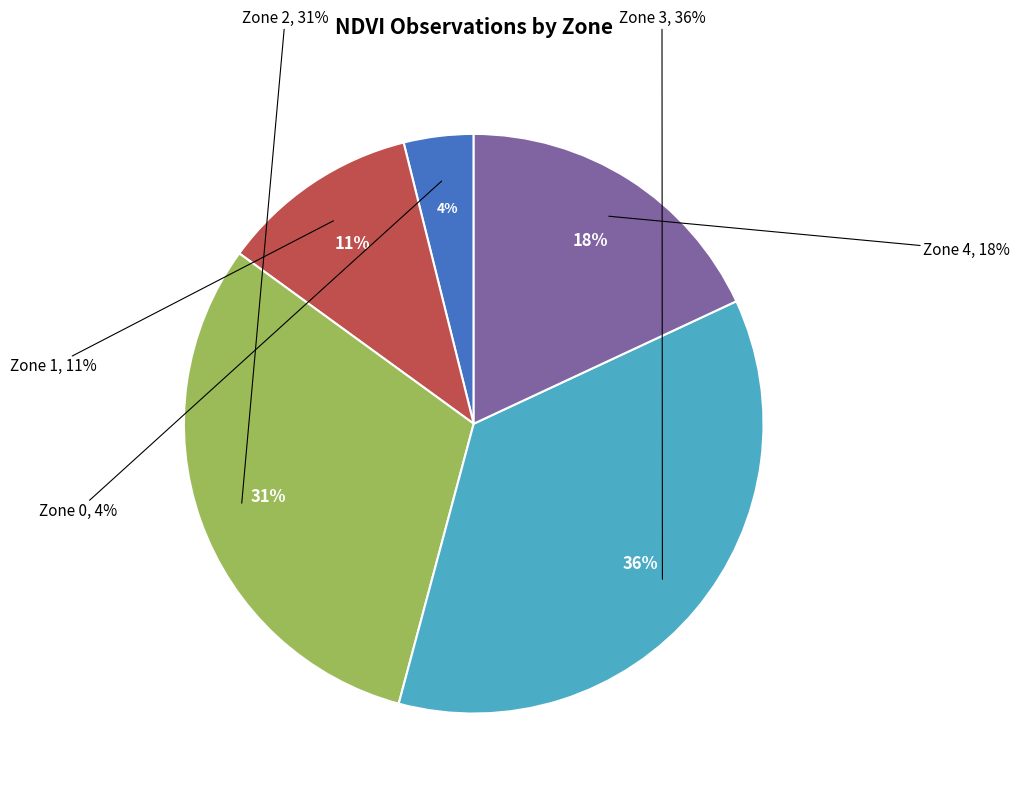

To the nearest percent, what portion does Zone 2 represent?

31%